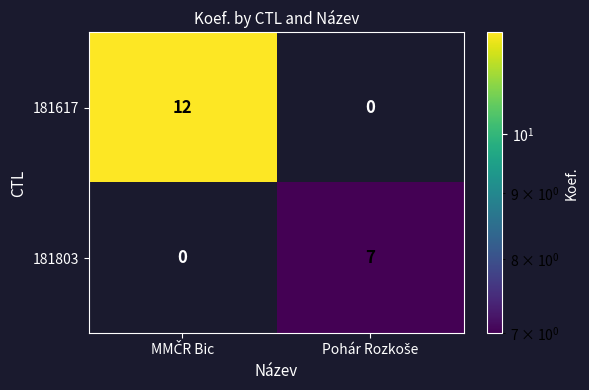

What is the sum of all 181617 values?

12